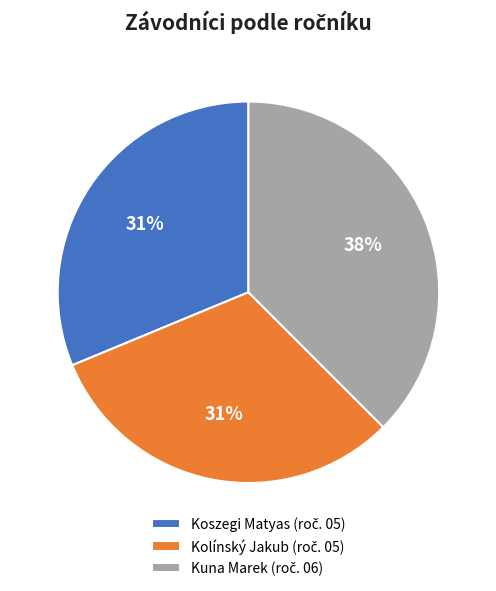

To the nearest percent, what is the combined percentage of Kuna Marek and Kolínský Jakub?

69%